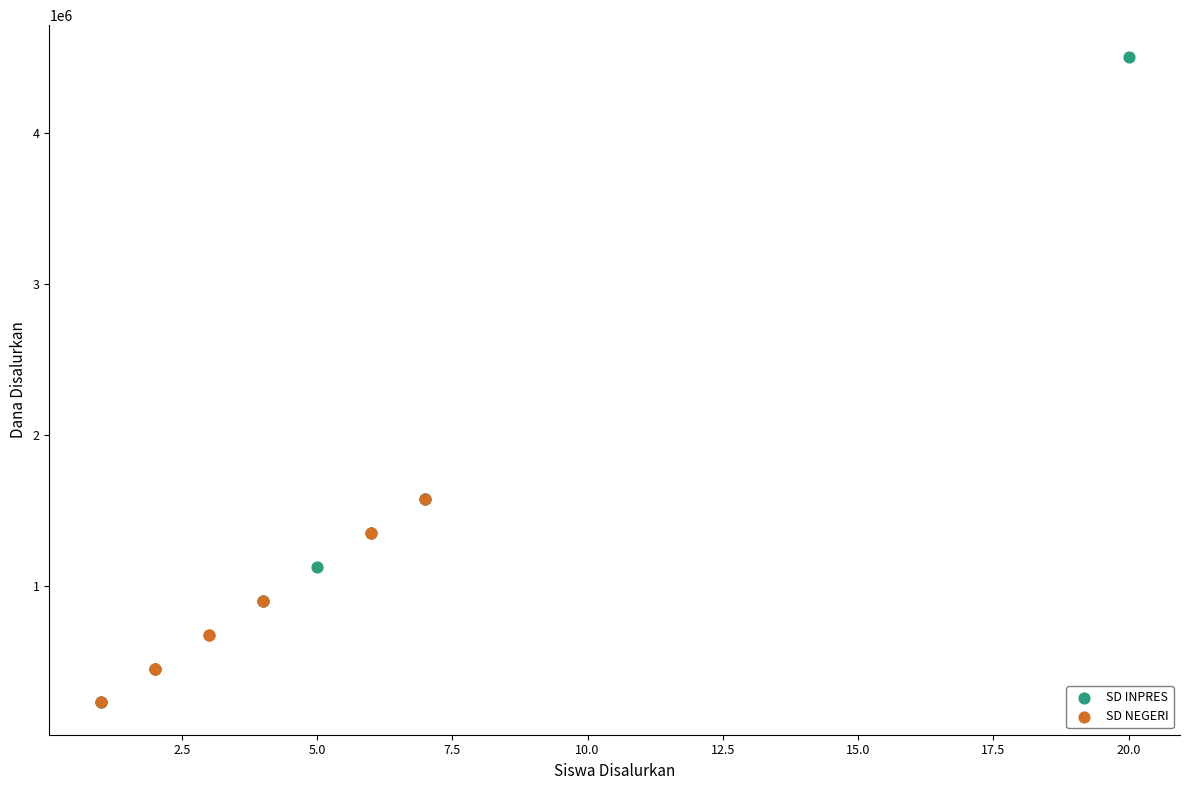

What are all the series names shown in the legend?

SD INPRES, SD NEGERI